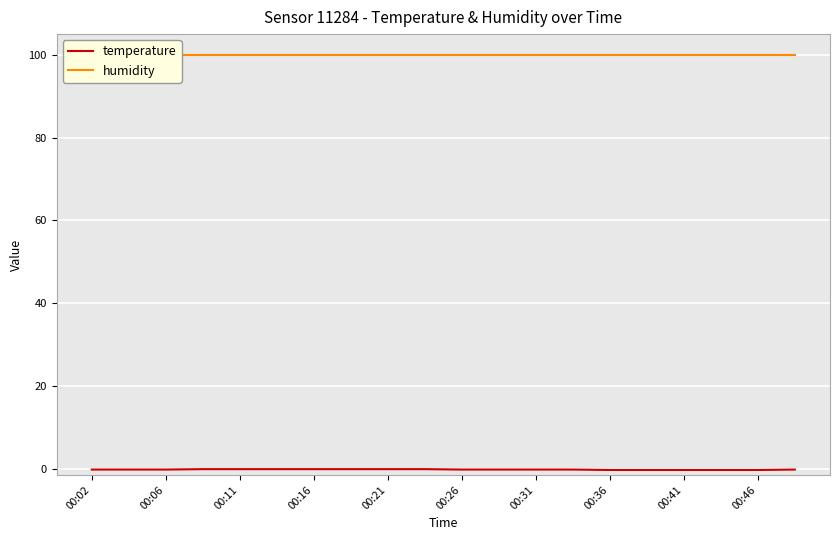

True or false: humidity and temperature cross at least once.

False